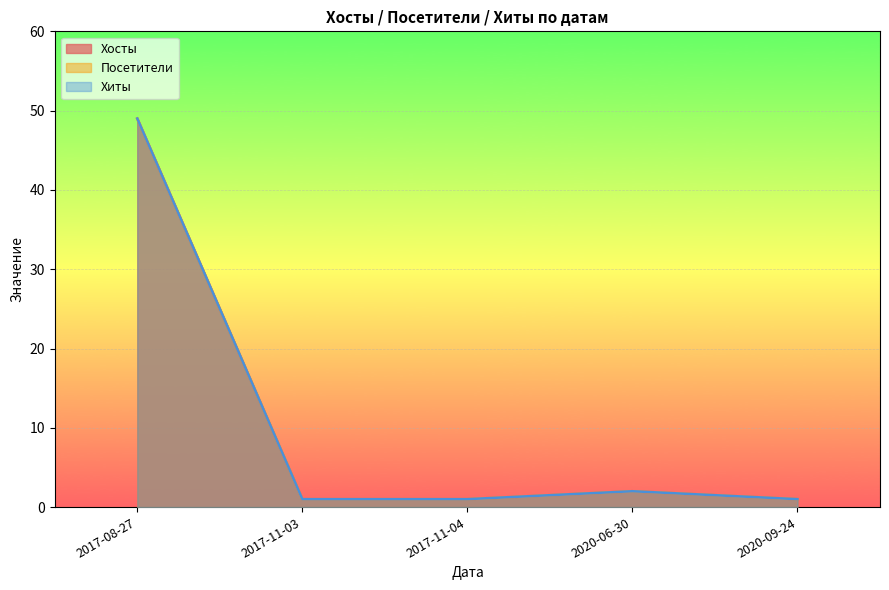

How many data points in Посетители are above 1?

2